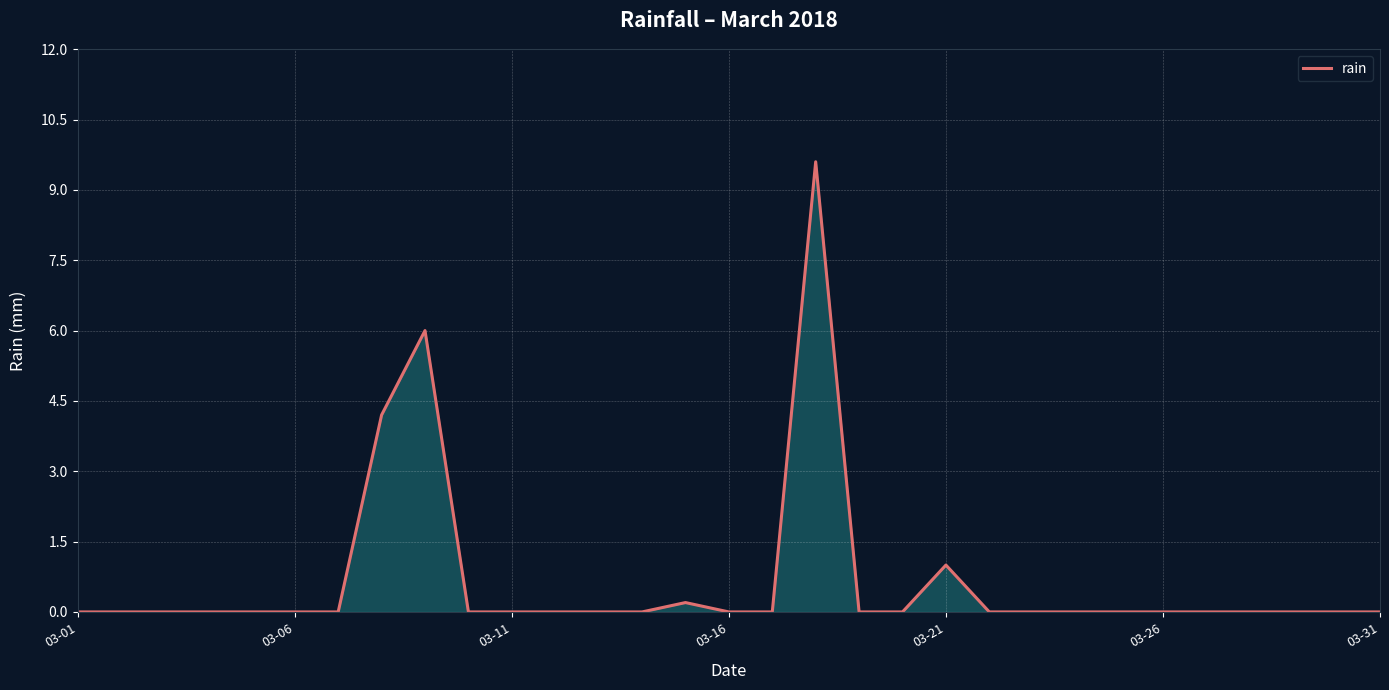

What is the difference between the maximum and minimum values?

9.6